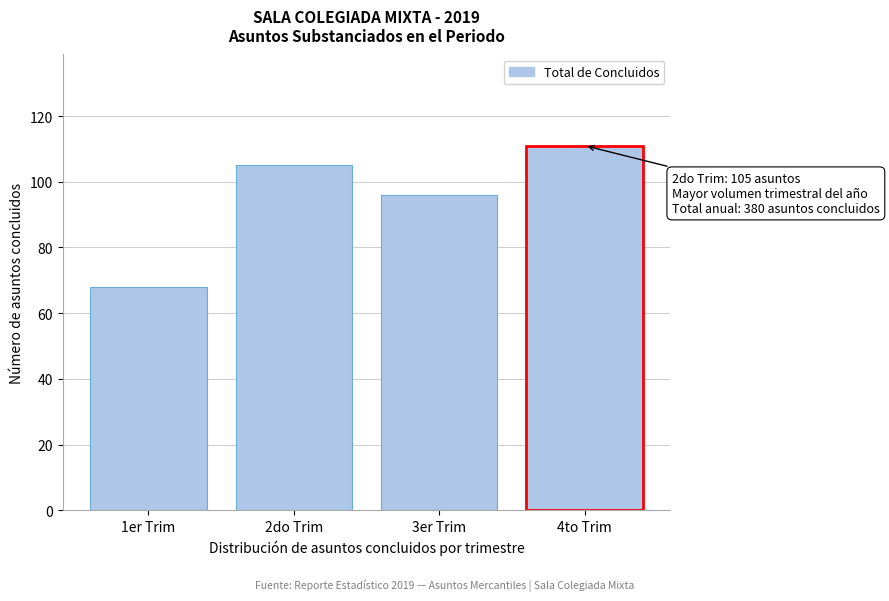

Reading left to right, list all the values displayed in this chart.

68	105	96	111